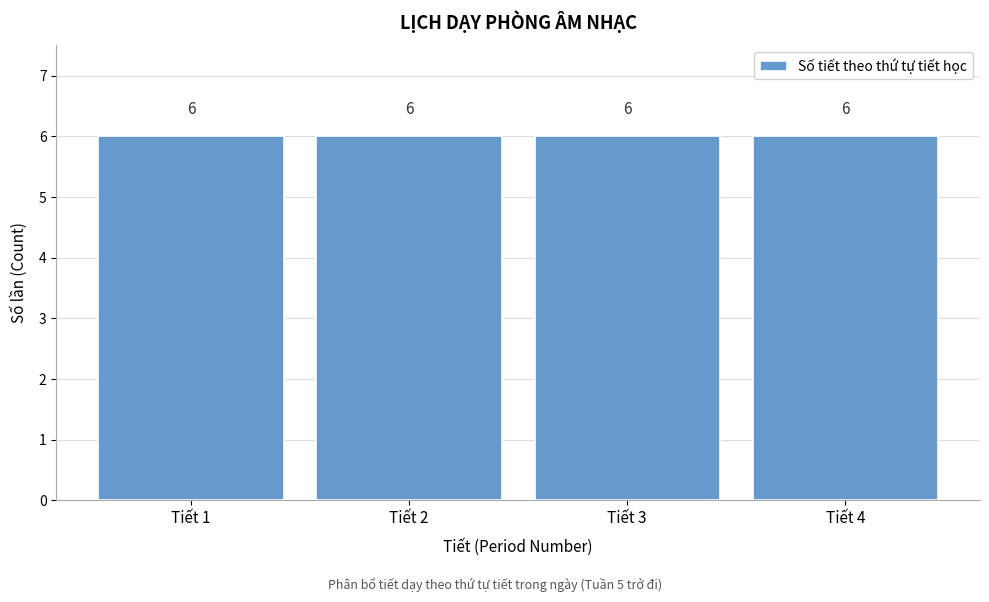

Reading left to right, list every bar in this chart as the range it spans on the x-axis followed by its height.

0.5 to 1.5: 6
1.5 to 2.5: 6
2.5 to 3.5: 6
3.5 to 4.5: 6